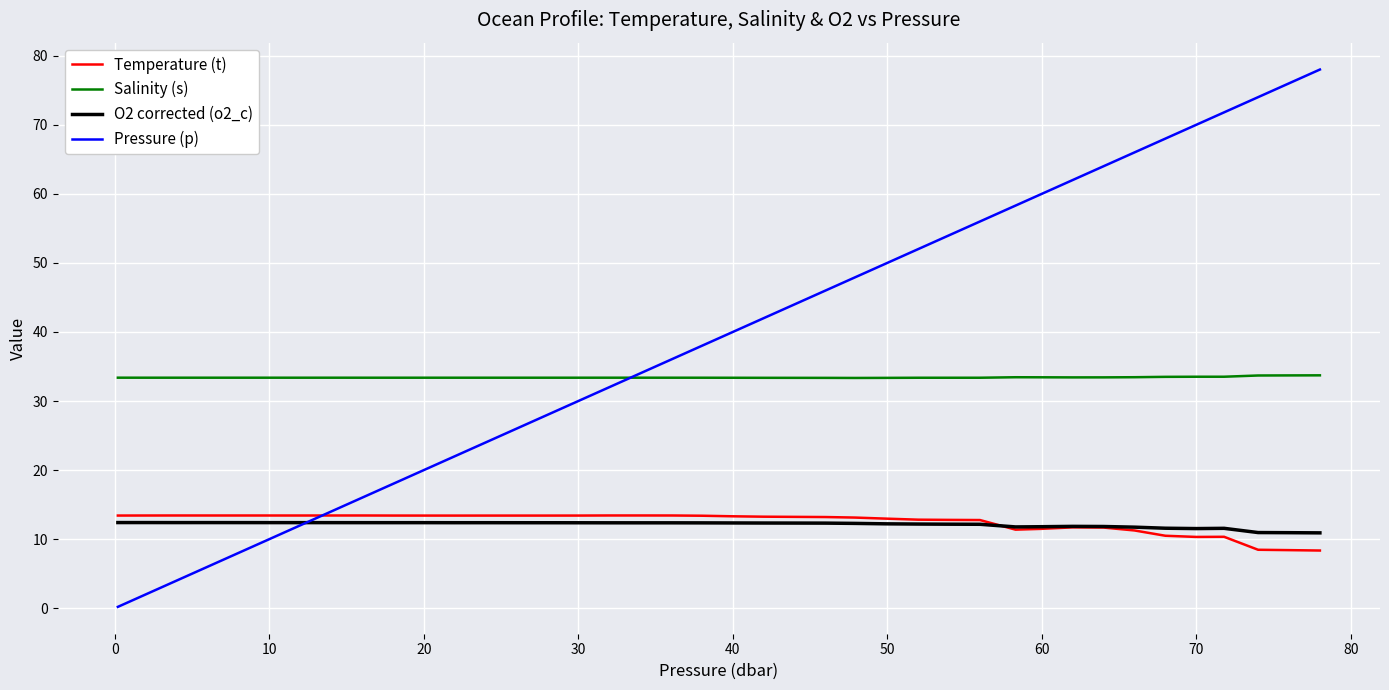

What is the greatest value displayed?

78.0